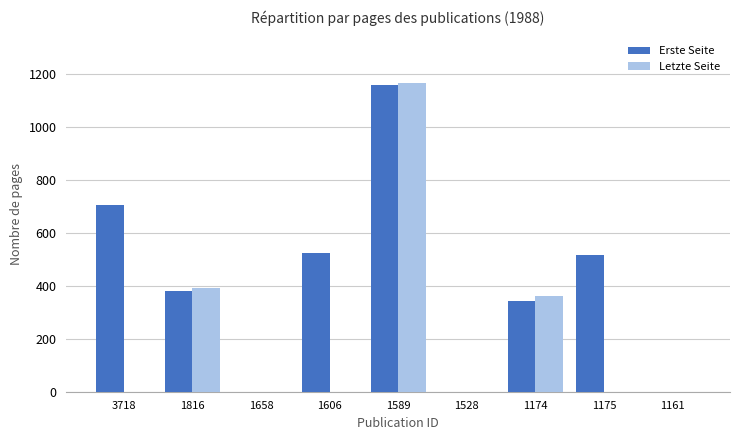

How many data points in Letzte Seite are above 0?

3